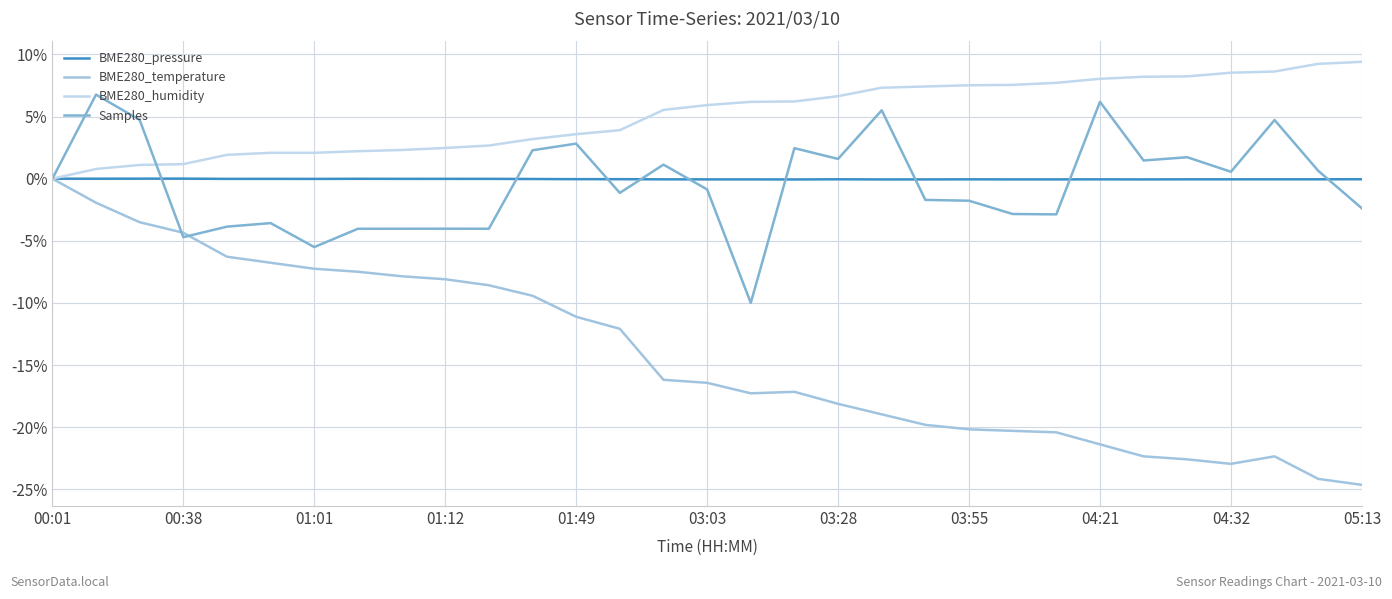

List the series in order of their peak value, highest first.

BME280_humidity, Samples, BME280_pressure, BME280_temperature